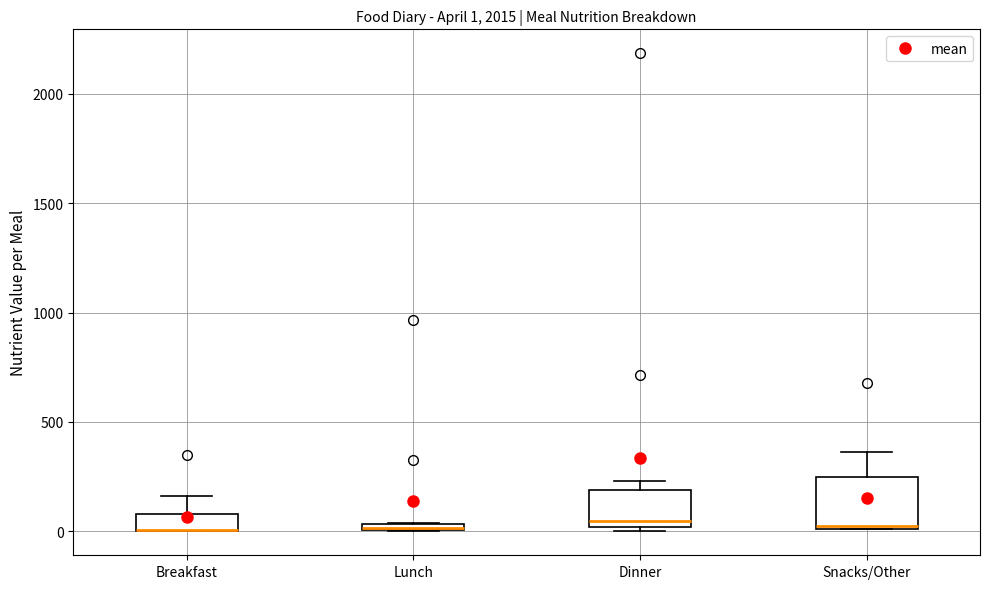

Comparing the boxes themselves (not the whiskers), which one is the tallest?

Snacks/Other